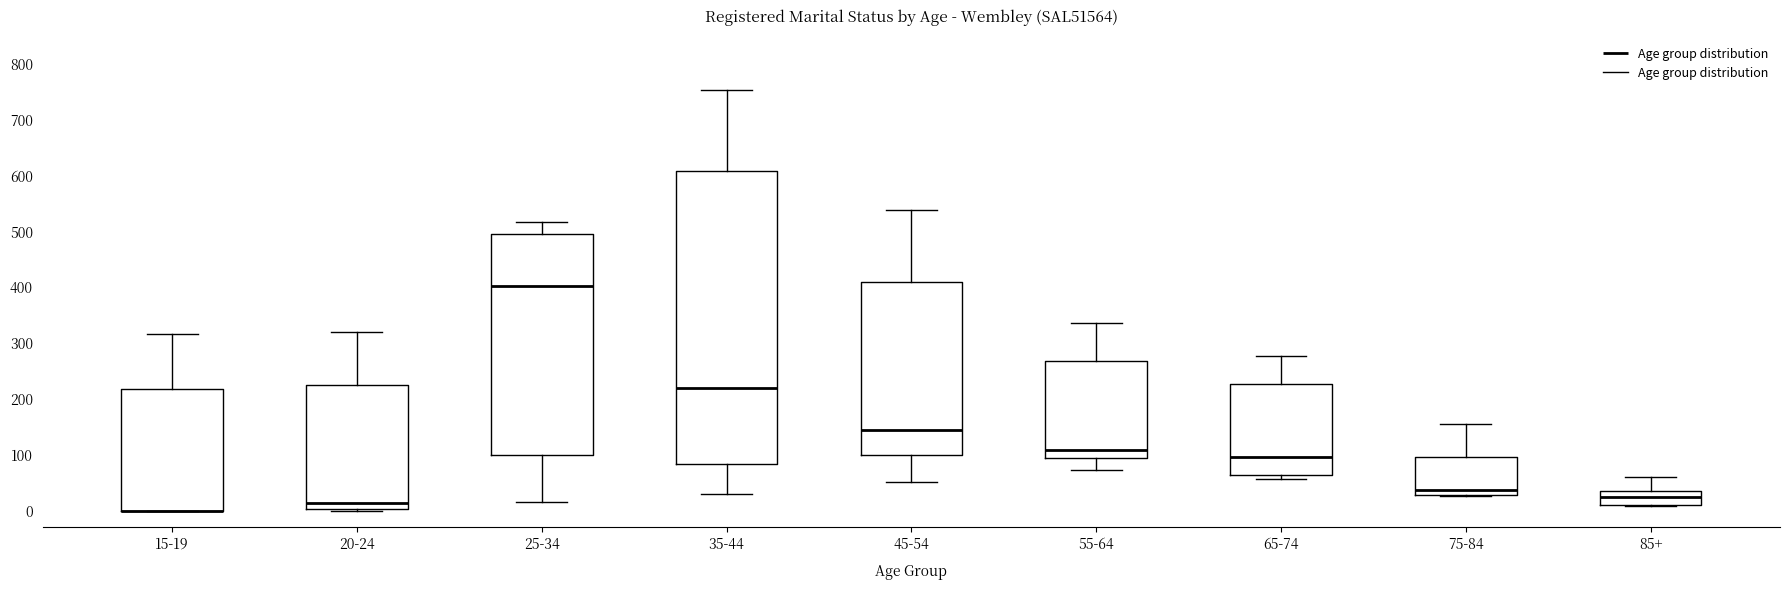

Reading left to right, read every box against the y-axis: the position of its median line, the range the box covers, and the ends of its whiskers. The values are not printed on the chart, so give them approximately, as read against the axis.

15-19: median 0 (drawn on the box's lower edge), box 0 to 220, whiskers 0 to 320
20-24: median 10, box 0 to 220, whiskers 0 to 320
25-34: median 400, box 100 to 500, whiskers 20 to 520
35-44: median 220, box 80 to 610, whiskers 30 to 750
45-54: median 150, box 100 to 410, whiskers 50 to 540
55-64: median 110, box 100 to 270, whiskers 70 to 340
65-74: median 100, box 60 to 230, whiskers 60 (just below the box's lower edge) to 280
75-84: median 40, box 30 to 100, whiskers 30 to 160
85+: median 20, box 10 to 40, whiskers 10 to 60